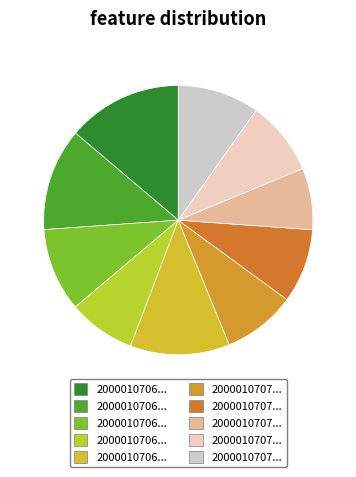

How many segments does this pie chart have?

10